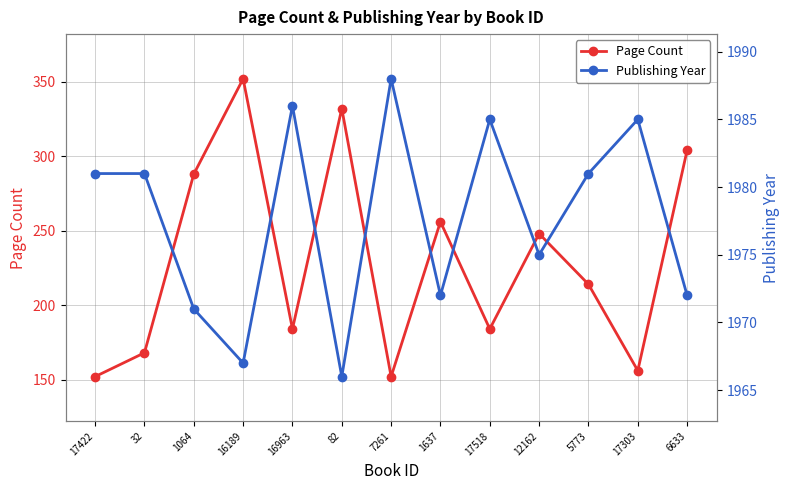

How many values in the Page Count series are below 214?

6